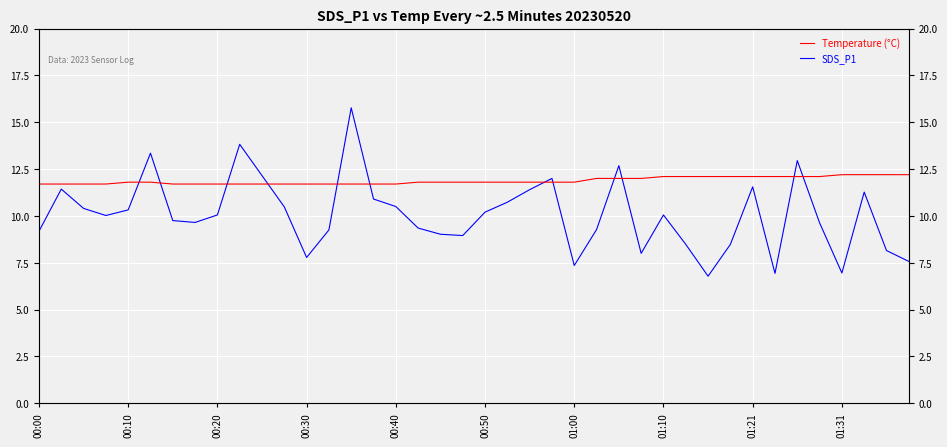

What is the sum of all SDS_P1 values?

402.5